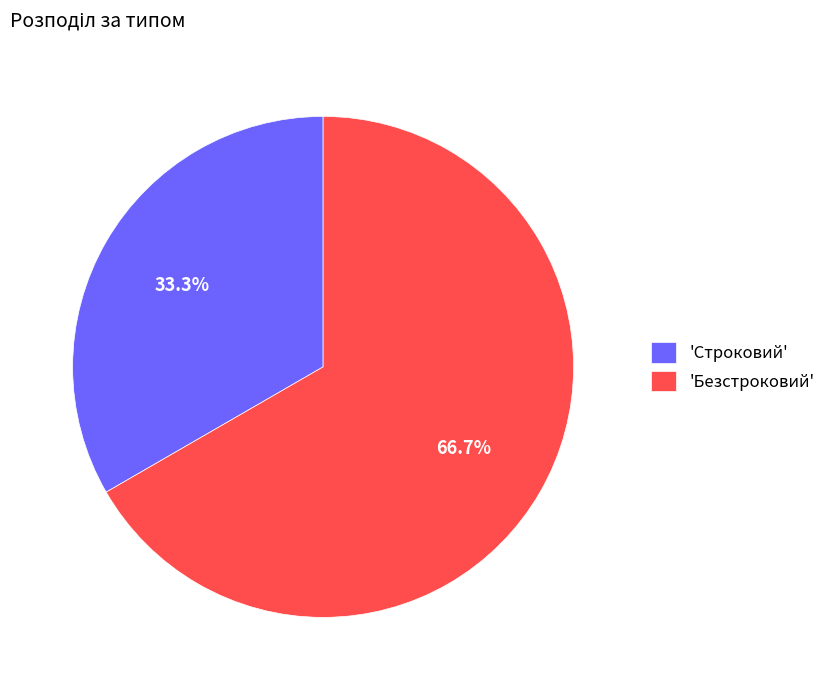

Is the sum of 'Безстроковий' and 'Строковий' greater than half?

Yes